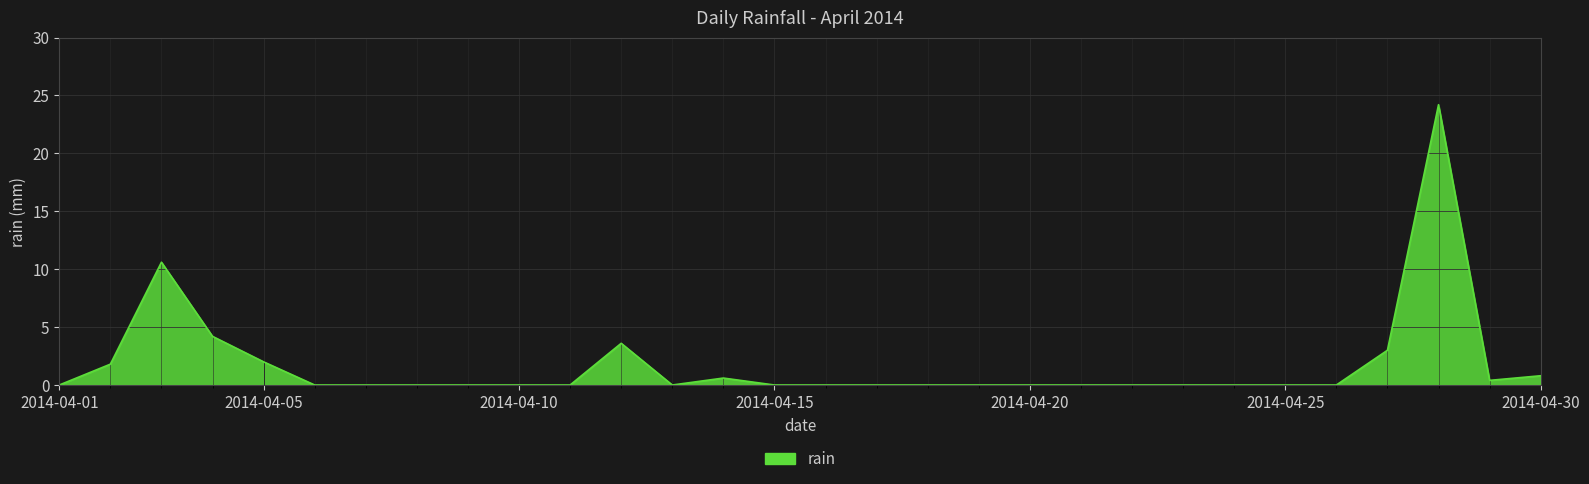

What is the maximum value shown in the chart?

24.2